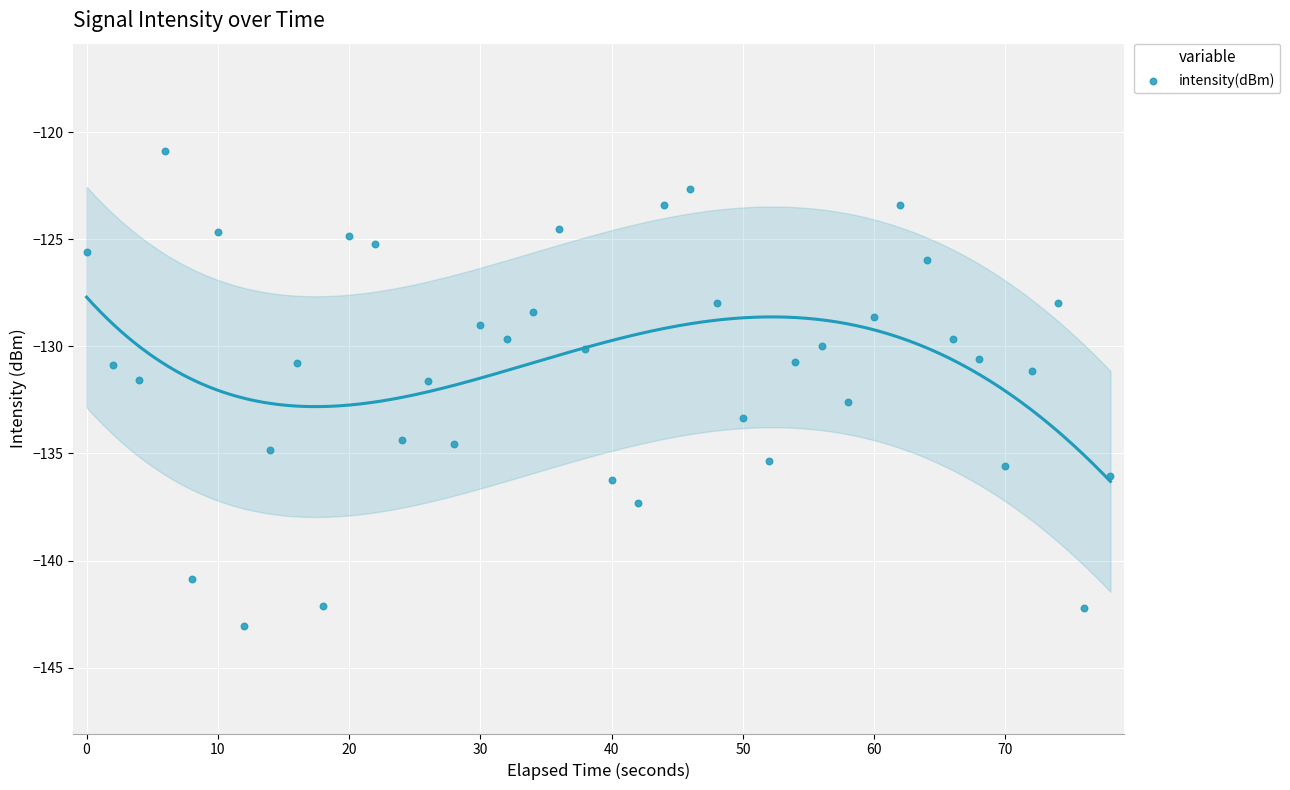

How many points are shown in the scatter plot?

40